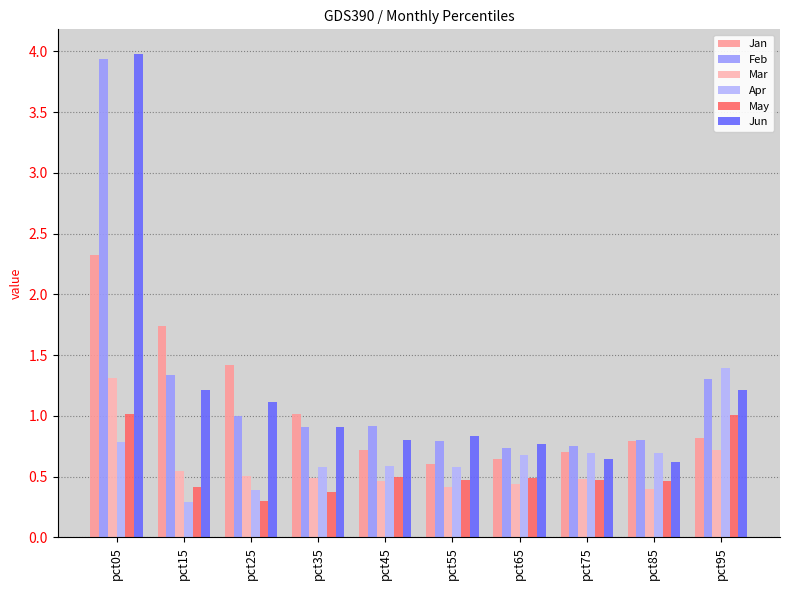

At pct65, list the series in order from largest to smallest.

Jun, Feb, Apr, Jan, May, Mar